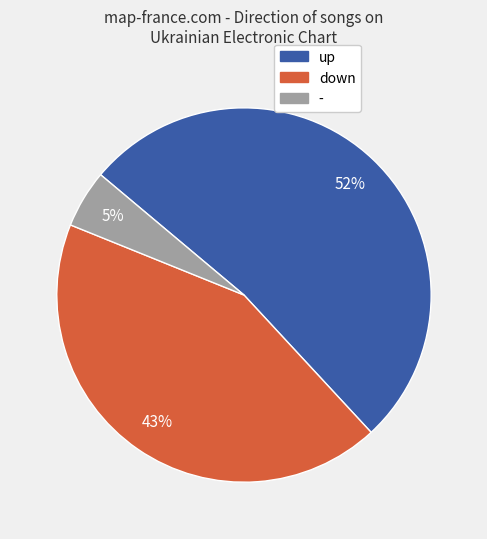

How many slices are in this pie chart?

3